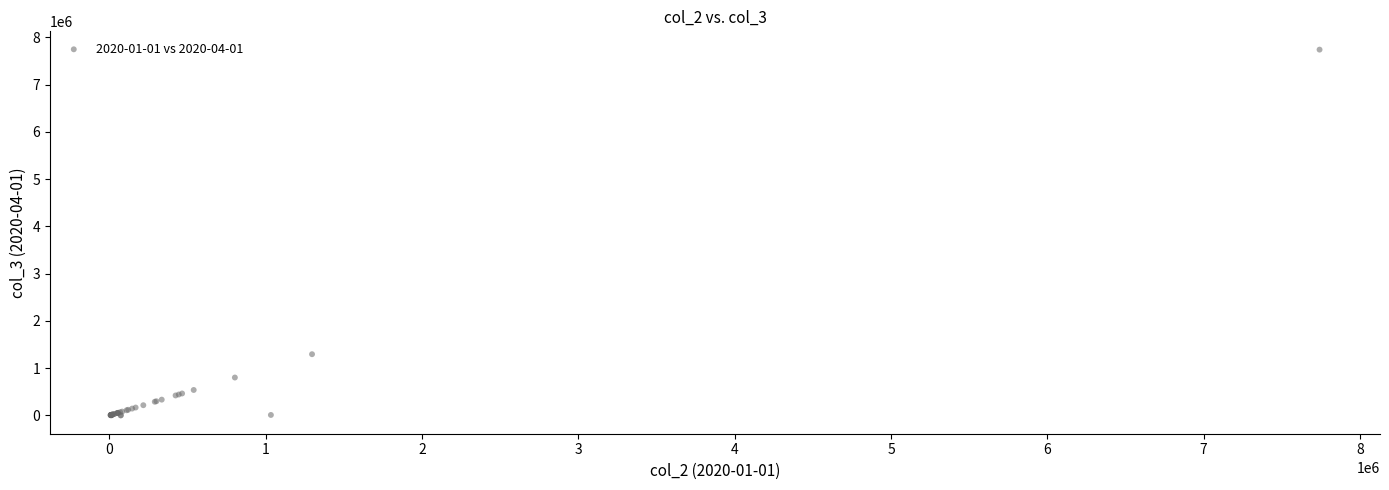

What Y value in the scatter plot is closest to 3870618?

1295800.0